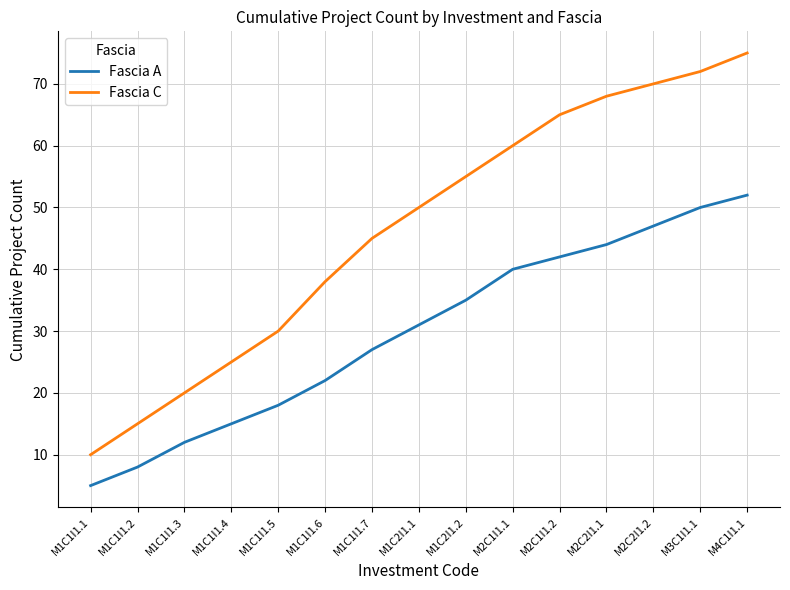

How many lines are shown in the chart?

2